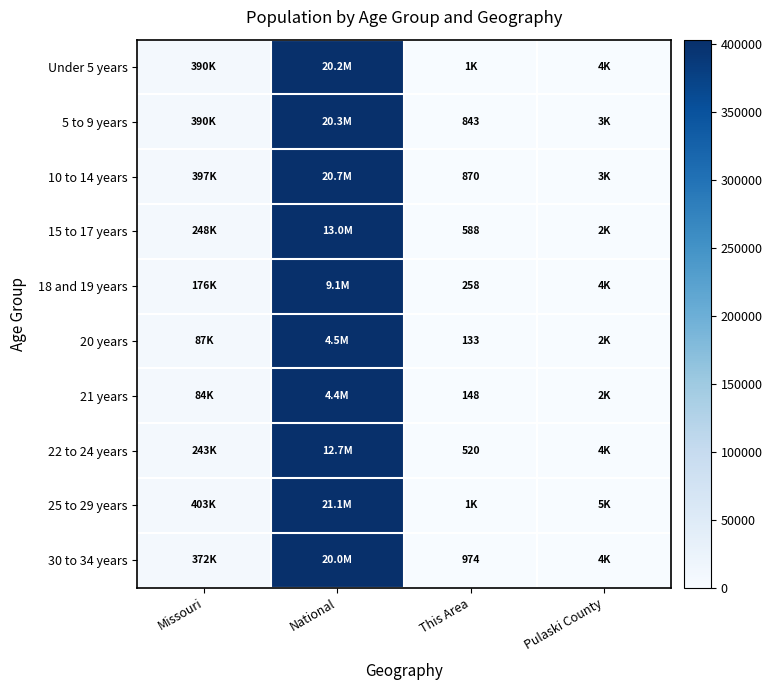

Is it true that Under 5 years equals 0.0 at Missouri?

False